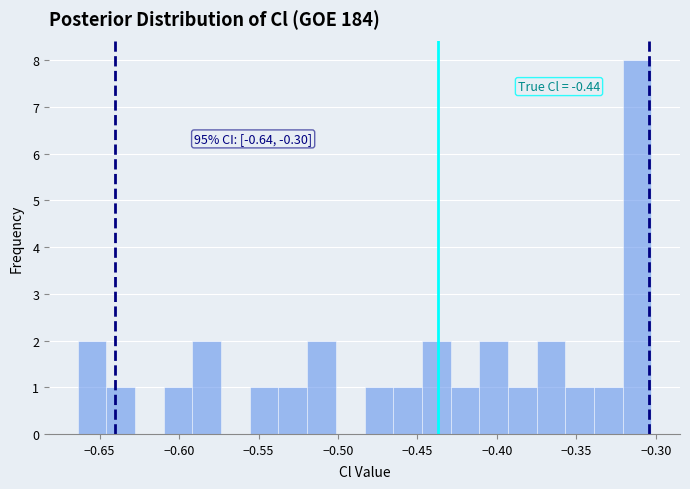

Read against the x-axis, roughly where is the centre of the tallest bar?

-0.310